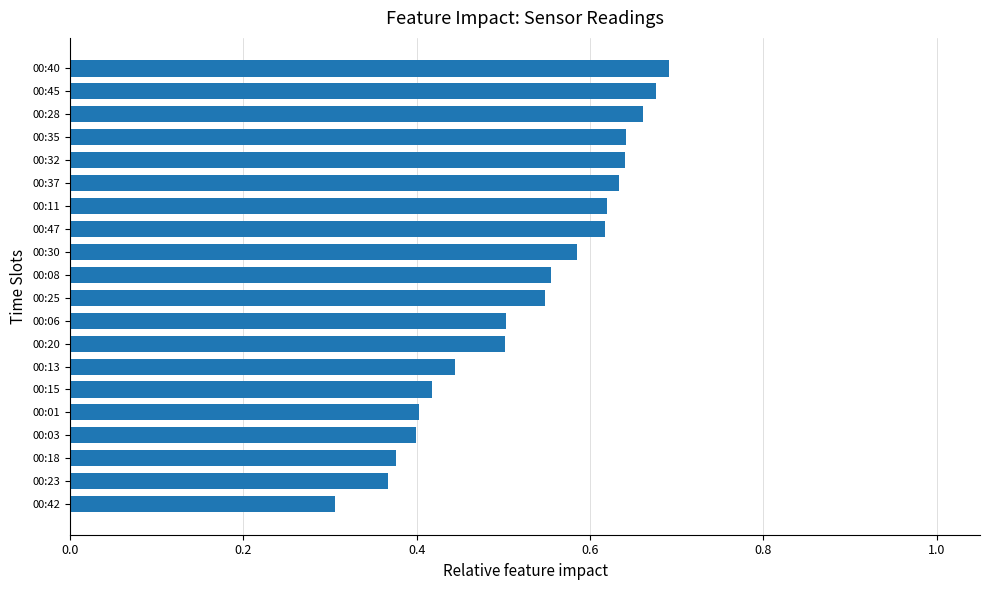

Is it true that the value at 00:45 is 1.1?

False